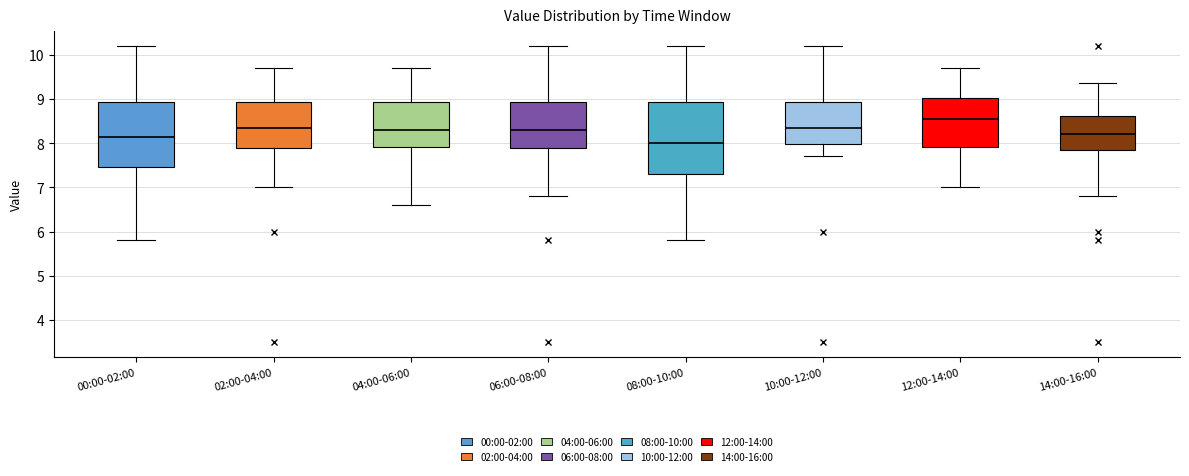

Which box has the lowest median line?

08:00-10:00